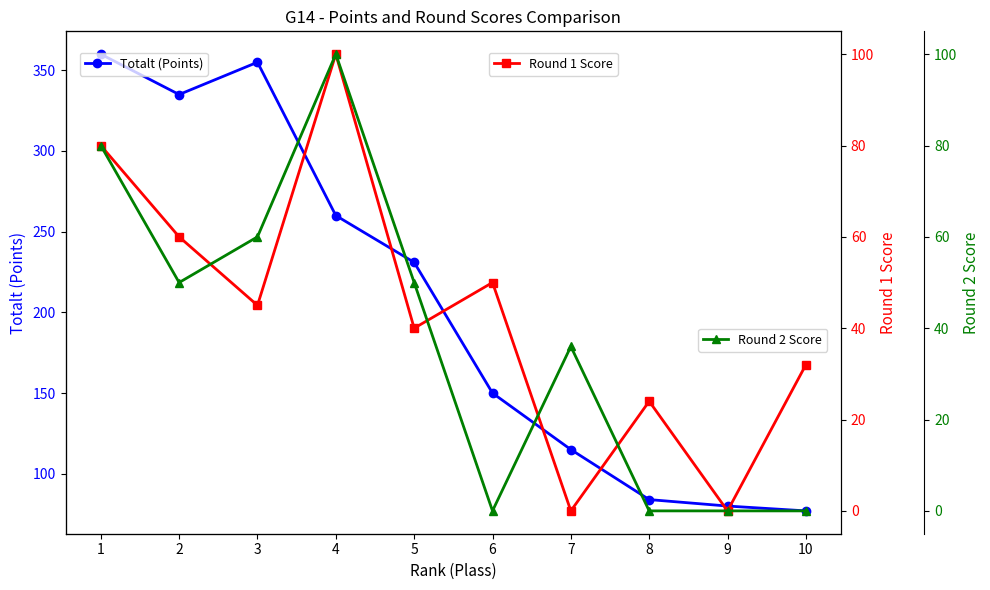

Does the chart display data point markers on the line(s)?

Yes